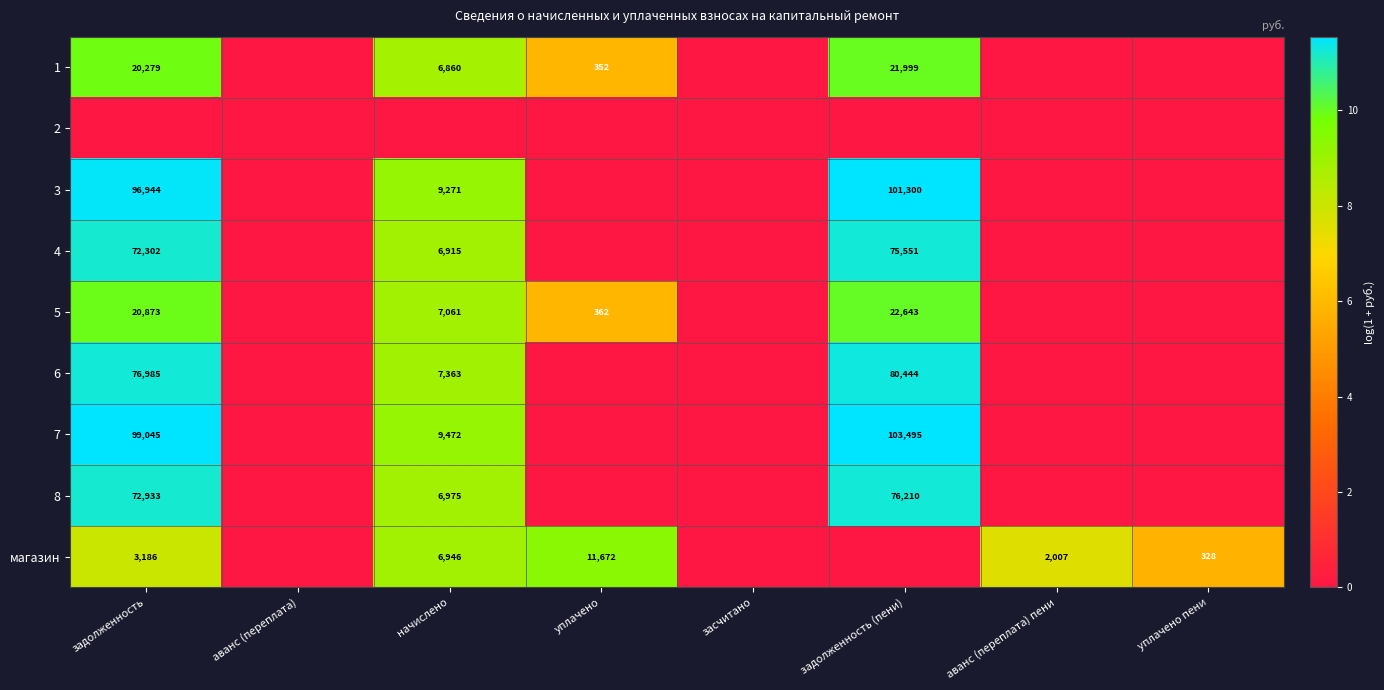

The 1 series shows 11547 at задолженность (пени). True or false?

False